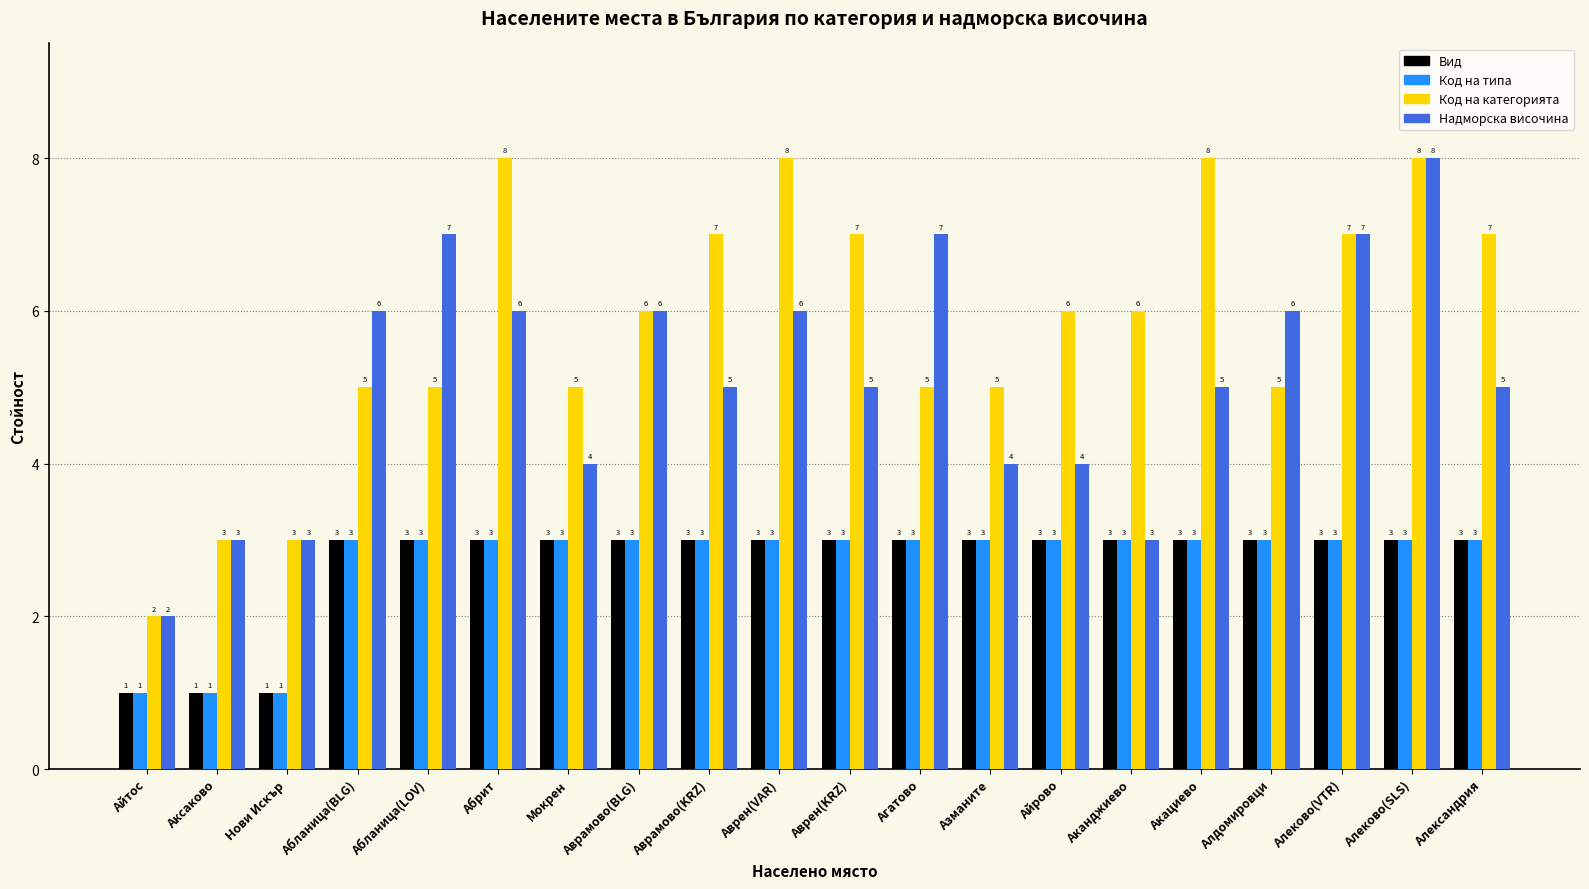

What is the maximum value shown in the chart?

8